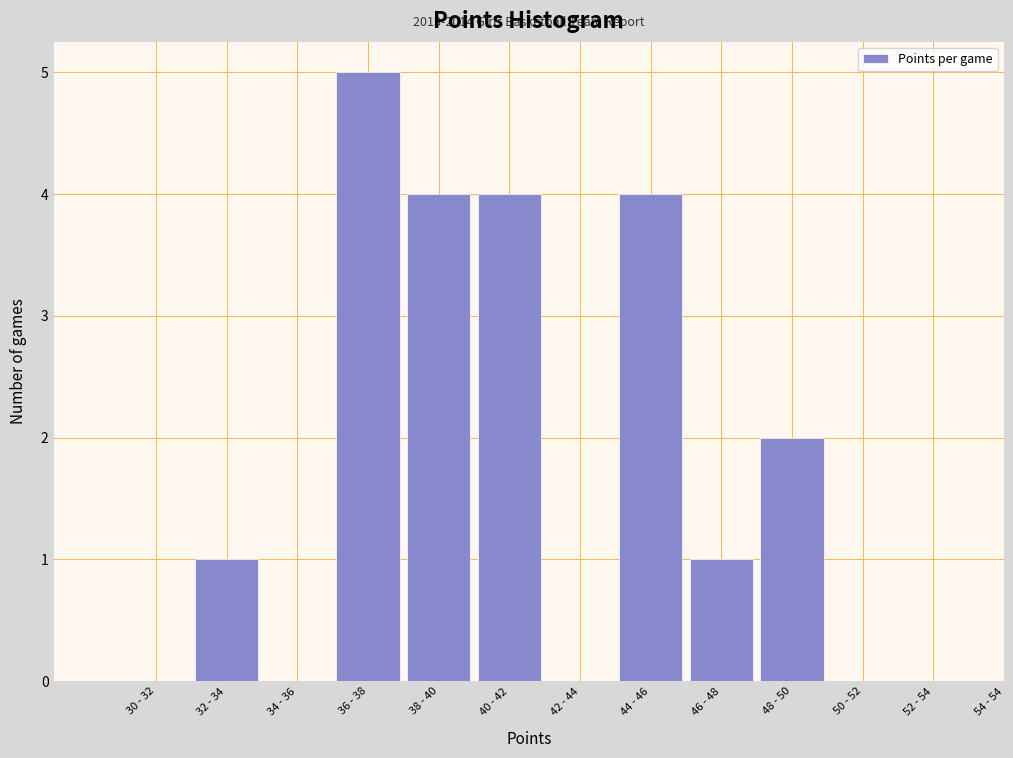

Reading right to left, extract all data points from this chart.

54 - 54=0	52 - 54=0	50 - 52=0	48 - 50=2	46 - 48=1	44 - 46=4	42 - 44=0	40 - 42=4	38 - 40=4	36 - 38=5	34 - 36=0	32 - 34=1	30 - 32=0